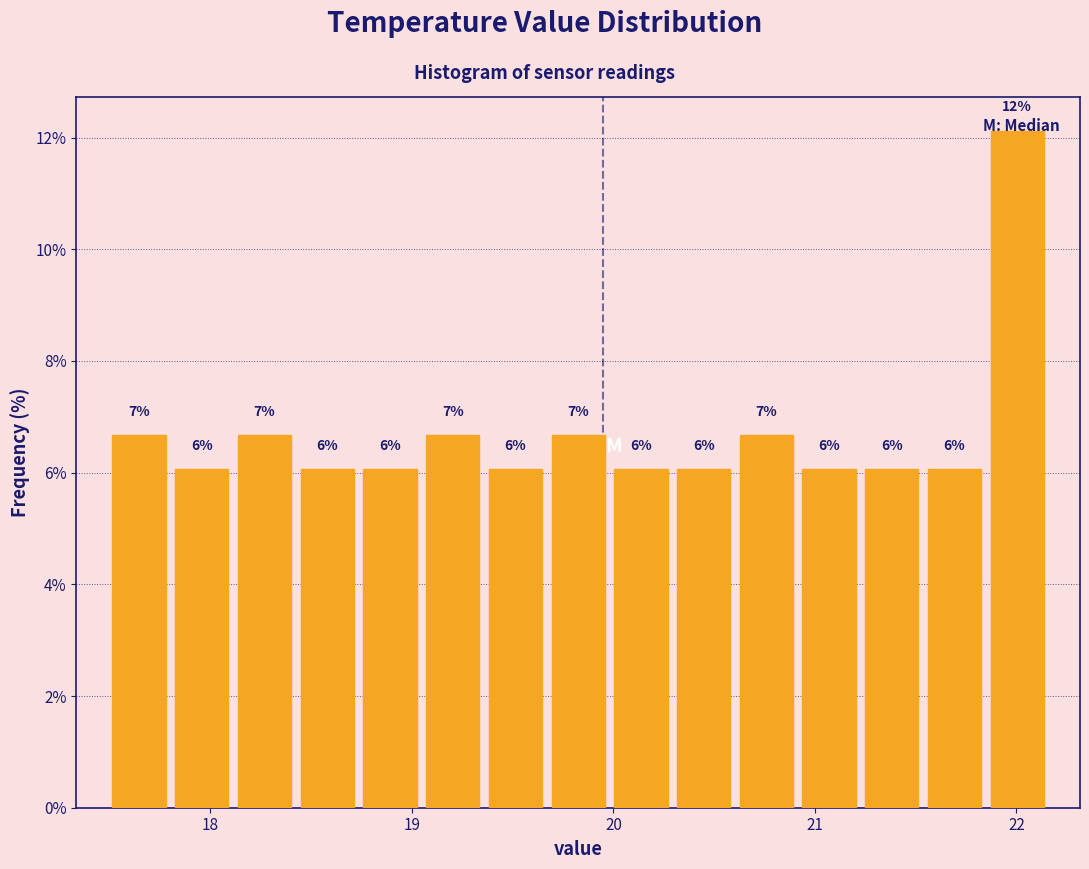

Read against the x-axis, roughly where is the centre of the tallest bar?

22.0